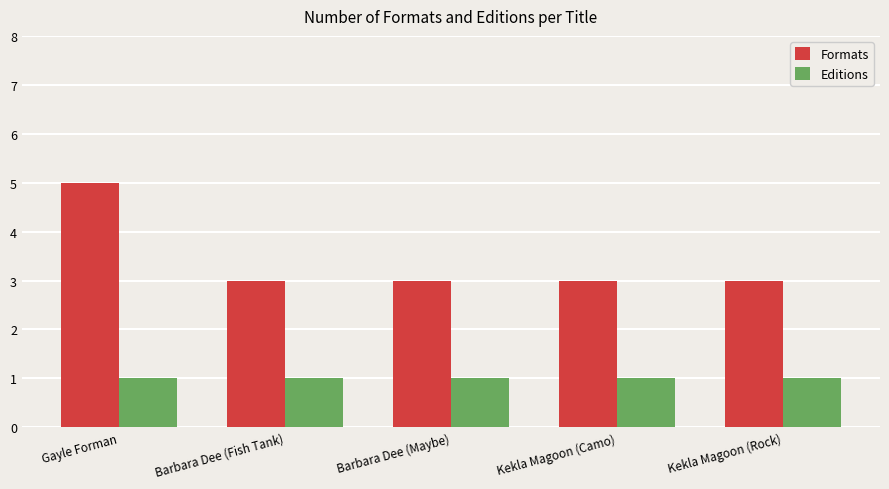

What is the sum of all Editions values?

5